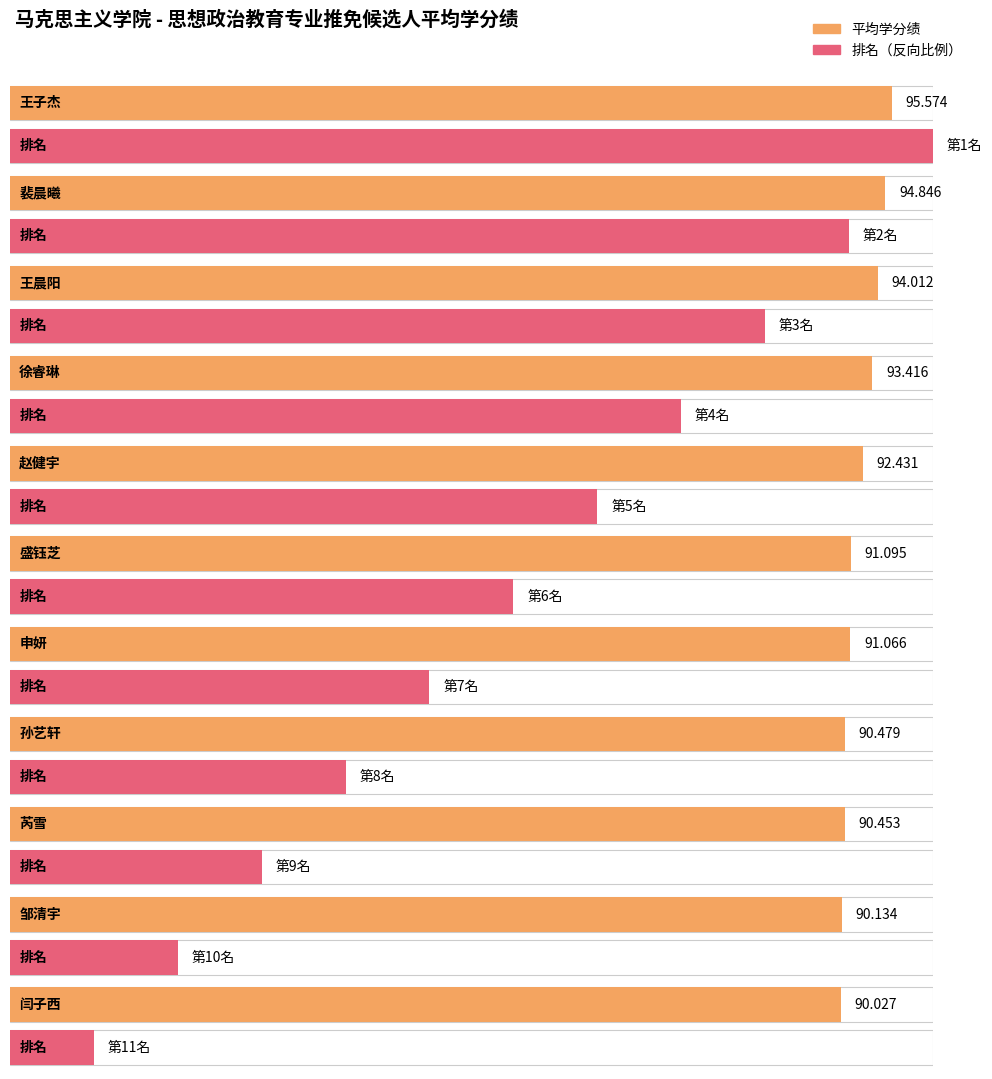

How many groups of bars are there?

11